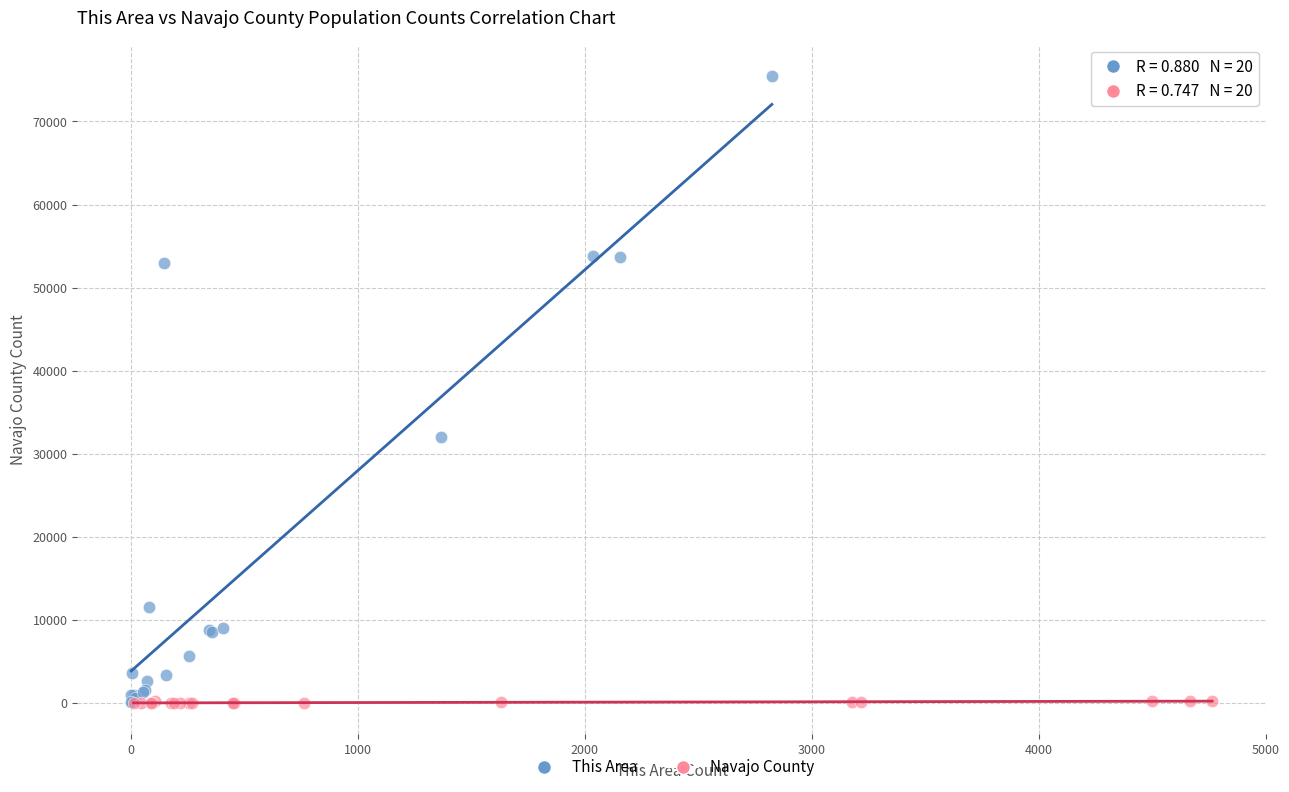

Which series reaches the maximum Y coordinate?

This Area